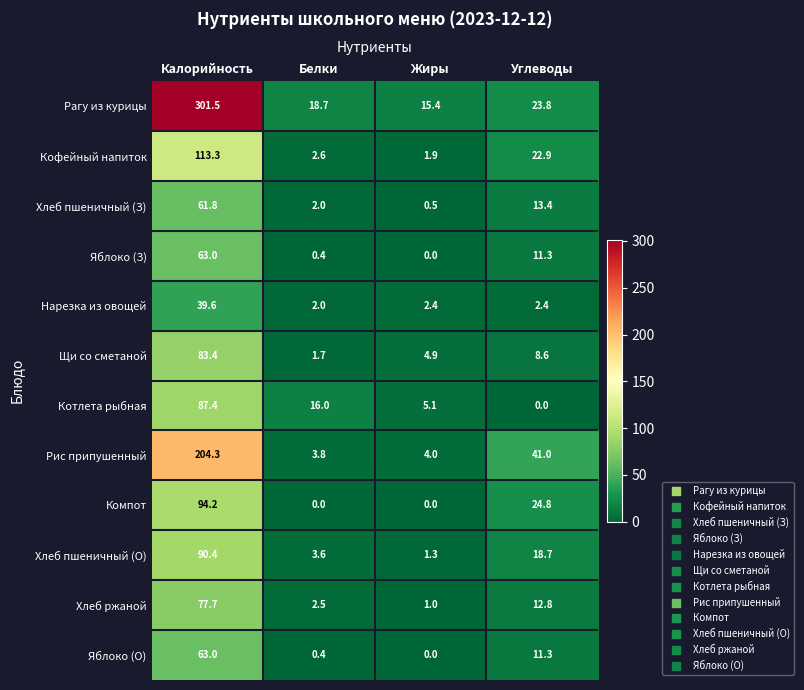

What value does the Щи со сметаной series have at Калорийность?

83.4